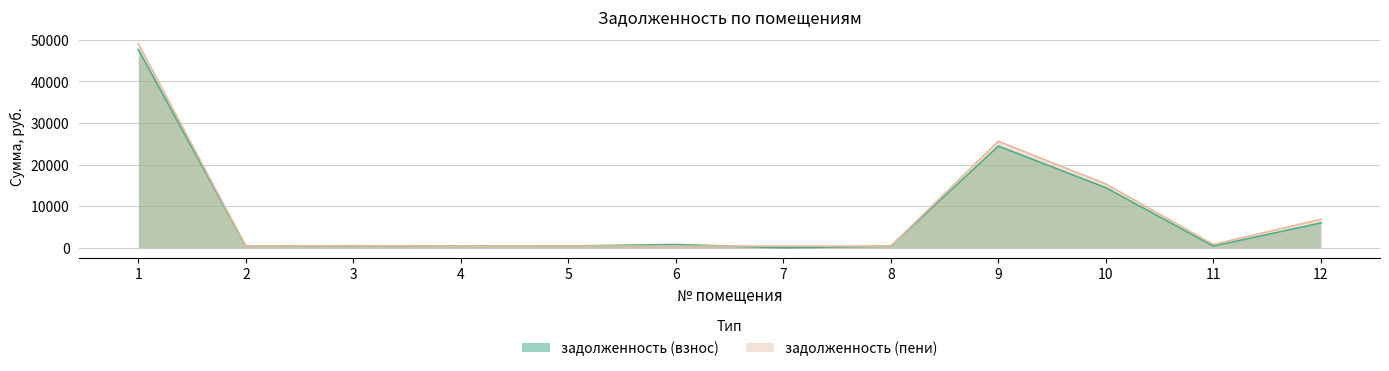

The задолженность (пени) series shows 6842.6 at 12. True or false?

True